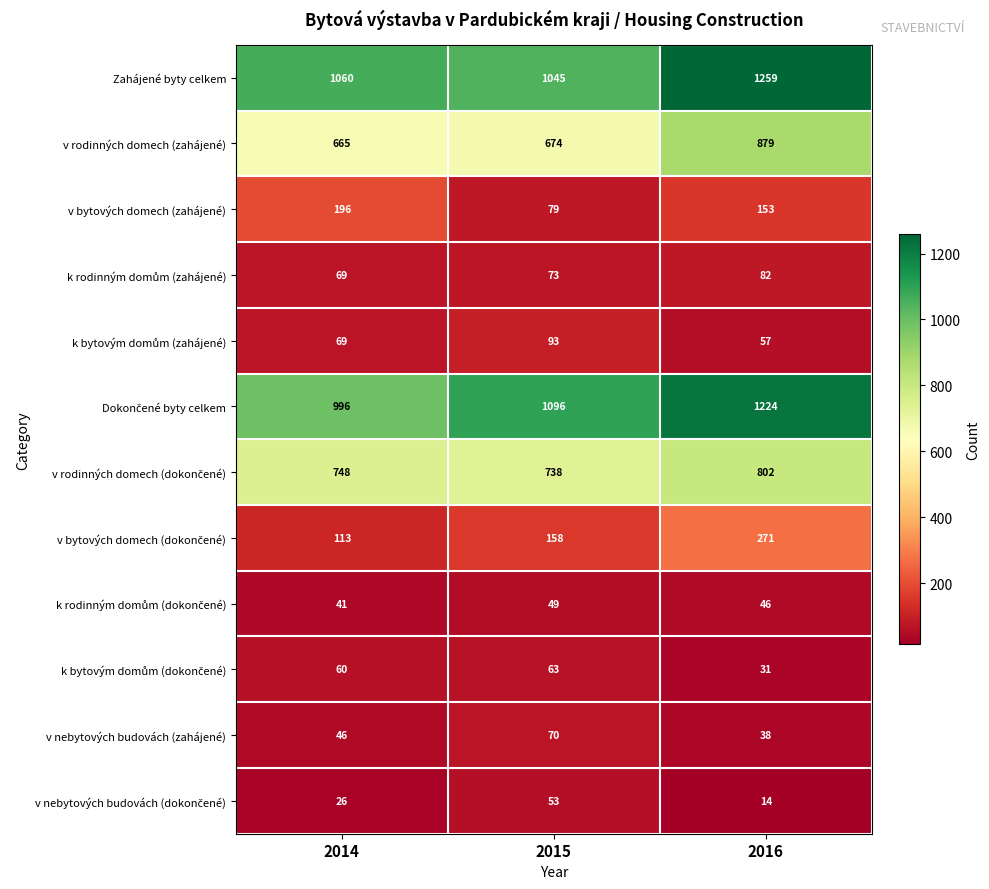

Is it true that v nebytových budovách (zahájené) equals 20 at 2015?

False